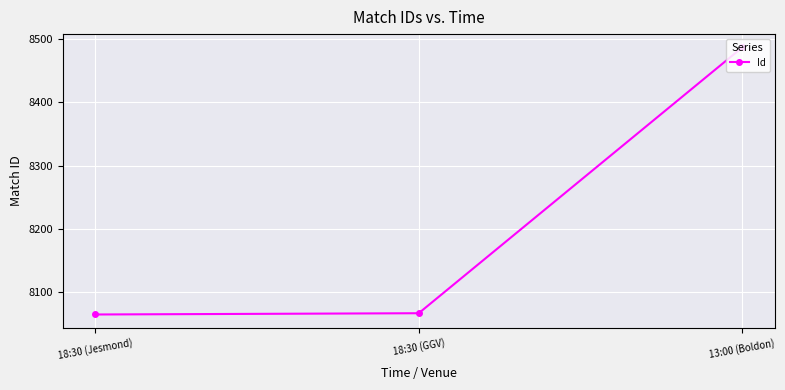

Which label corresponds to the largest value in the chart?

13:00 (Boldon)